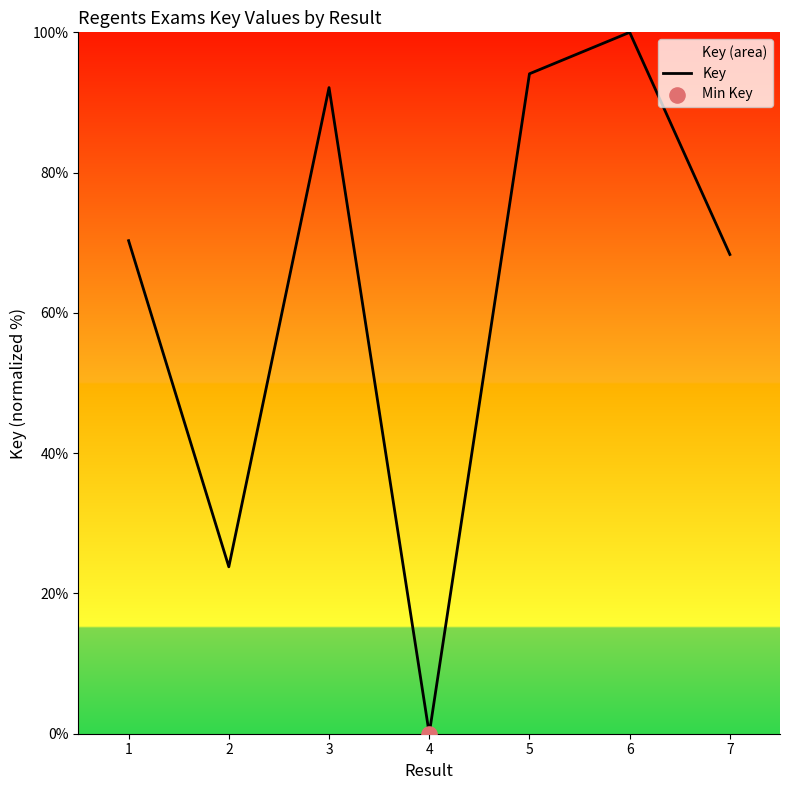

What is the change in value from 3 to 7?

-23.8